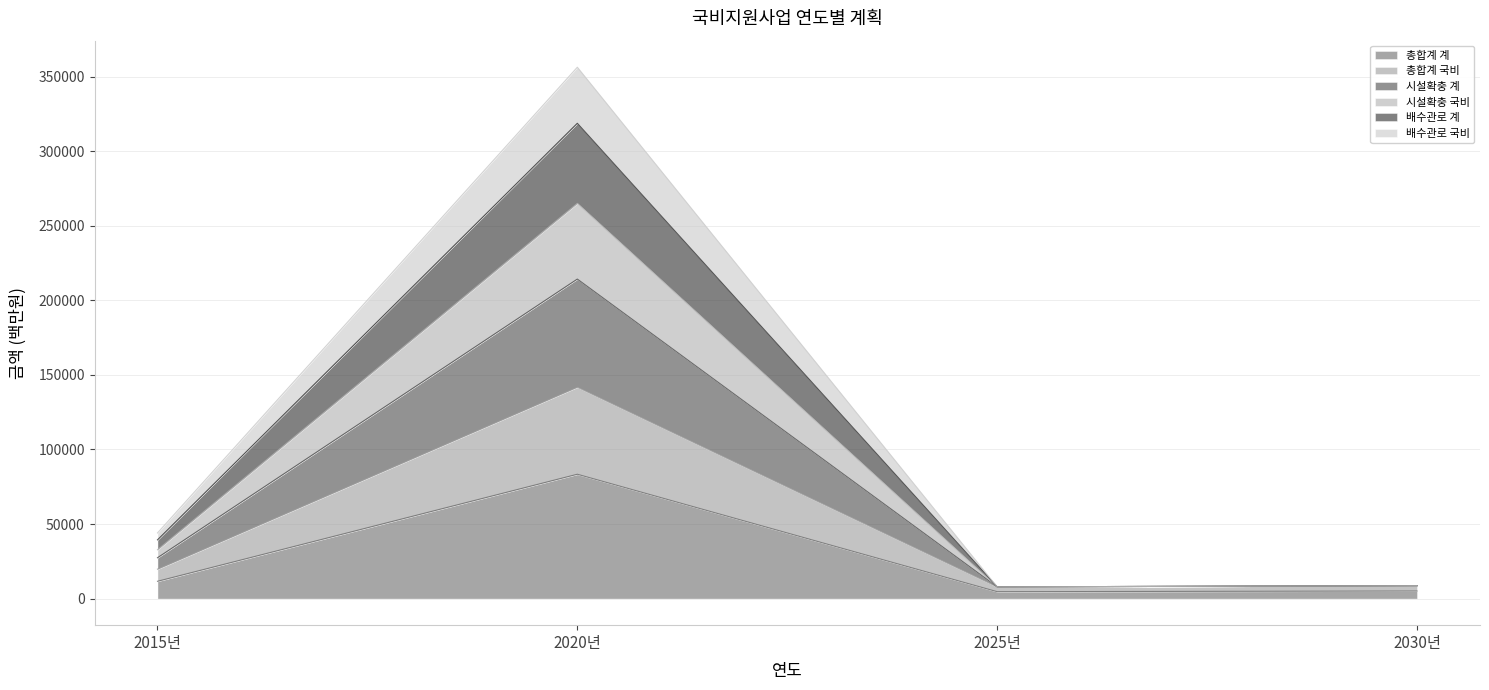

At which label does 총합계 계 reach its peak?

2020년